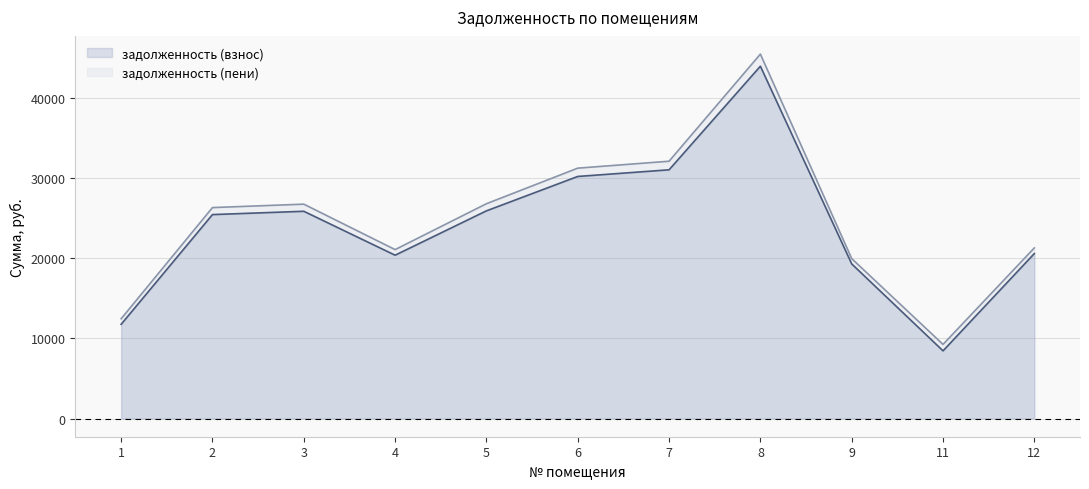

True or false: задолженность (пени) has a value of 26742.0 at 3.

True